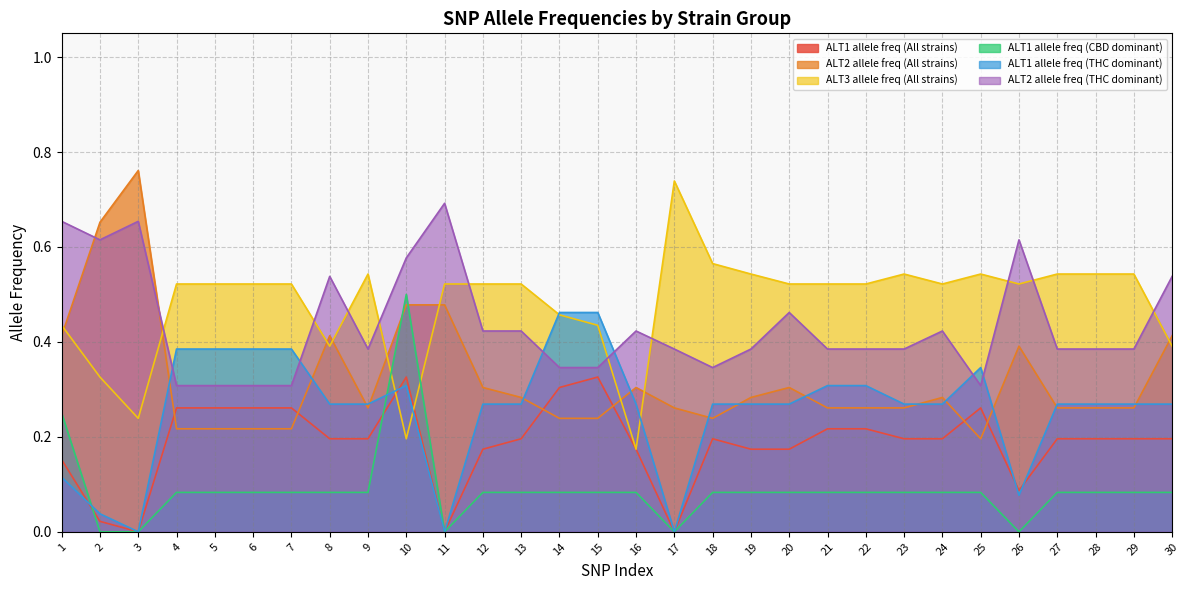

Rank the series at 28 from lowest to highest value.

ALT1 allele freq (CBD dominant), ALT1 allele freq (All strains), ALT2 allele freq (All strains), ALT1 allele freq (THC dominant), ALT2 allele freq (THC dominant), ALT3 allele freq (All strains)